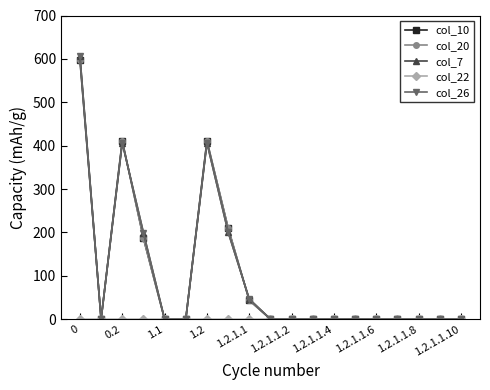

Does the chart have visible grid lines?

No